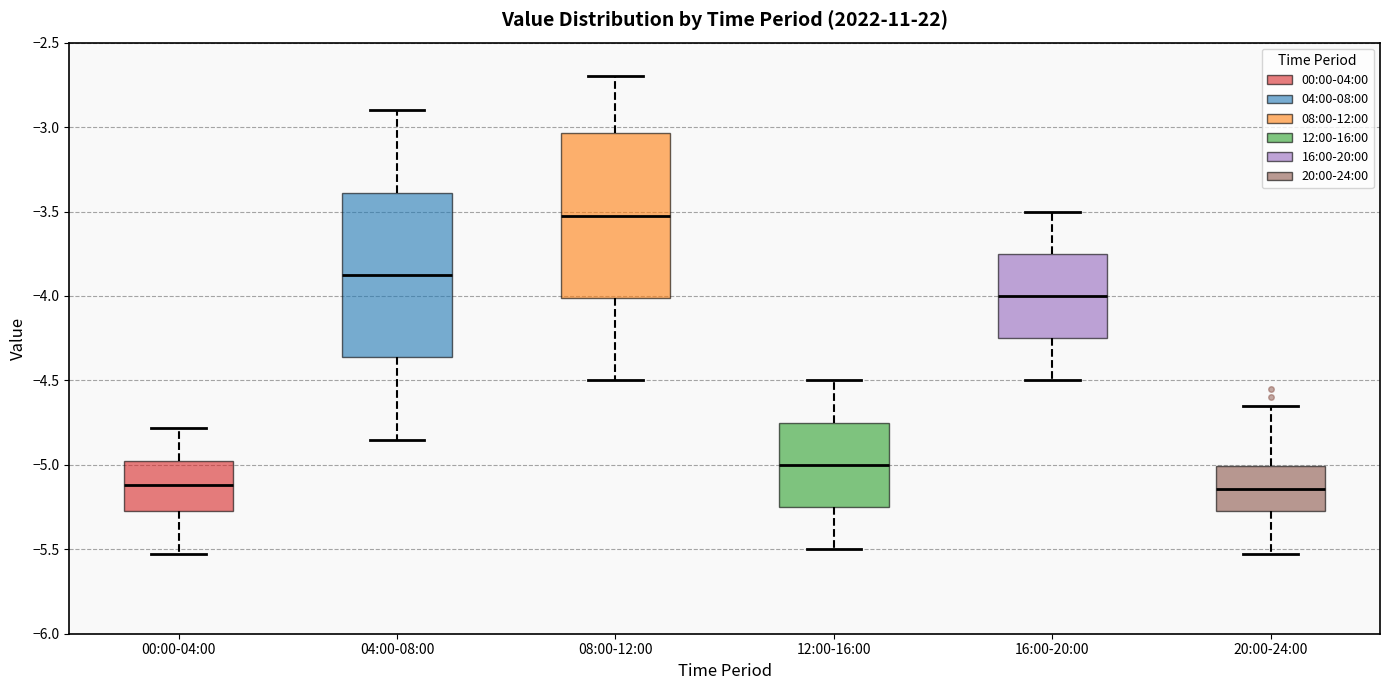

Reading left to right, transcribe this box plot: for each box, give where its median line is, the range the box spans, and where its two whiskers end, as read against the y-axis. The values are not printed on the chart, so give them approximately, as read against the axis.

00:00-04:00: median -5.10, box -5.25 to -5.00, whiskers -5.55 to -4.80
04:00-08:00: median -3.85, box -4.35 to -3.40, whiskers -4.85 to -2.90
08:00-12:00: median -3.50, box -4.00 to -3.05, whiskers -4.50 to -2.70
12:00-16:00: median -5.00, box -5.25 to -4.75, whiskers -5.50 to -4.50
16:00-20:00: median -4.00, box -4.25 to -3.75, whiskers -4.50 to -3.50
20:00-24:00: median -5.15, box -5.25 to -5.00, whiskers -5.55 to -4.65